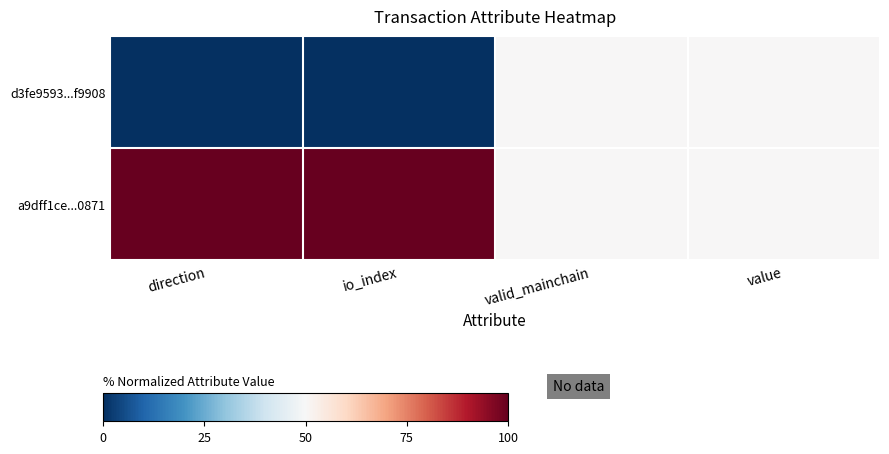

Count the number of categories in the chart.

4